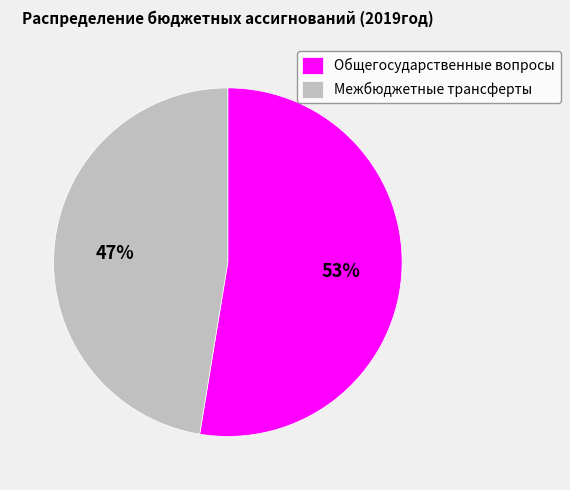

What percentage is the Общегосударственные вопросы slice, to the nearest percent?

53%